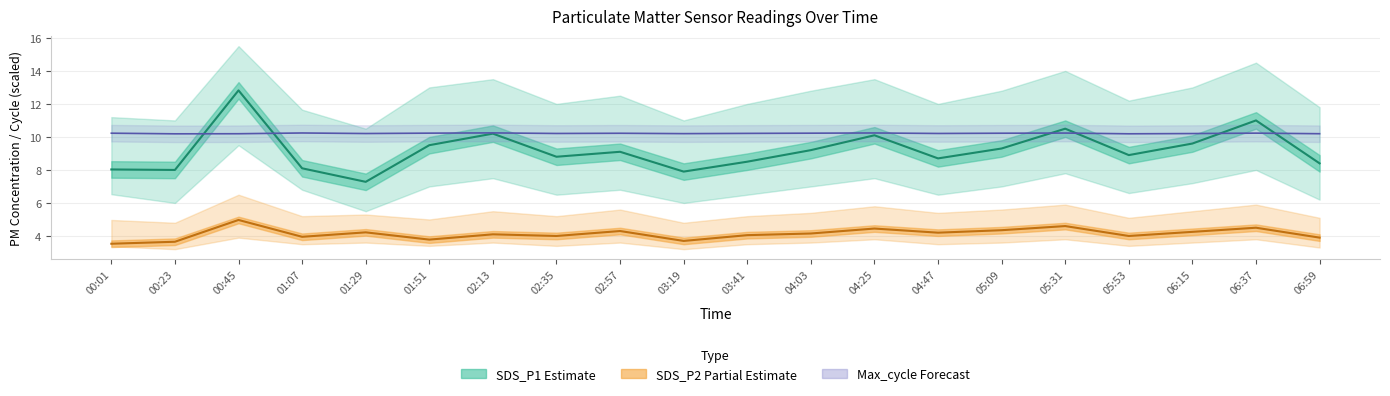

Which series has the largest total across all categories?

Max_cycle (scaled)